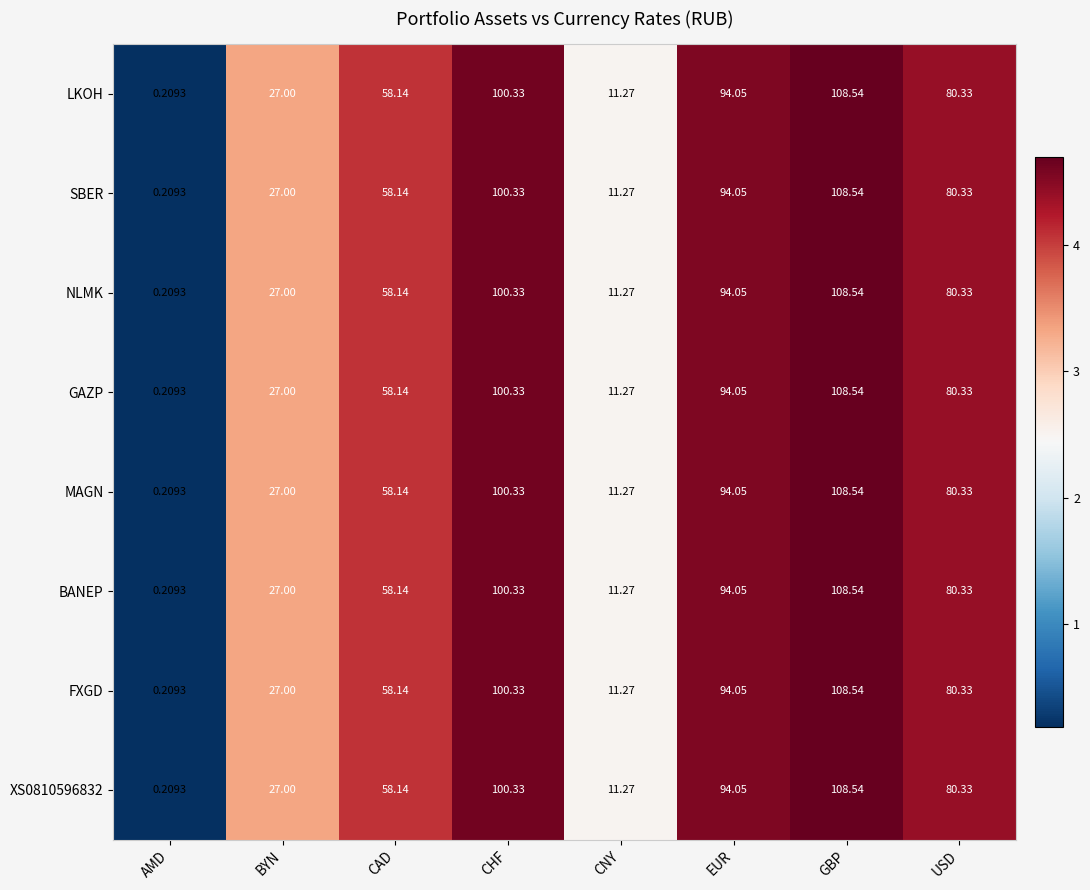

Is the value of FXGD at CHF greater than the value of GAZP at BYN?

Yes